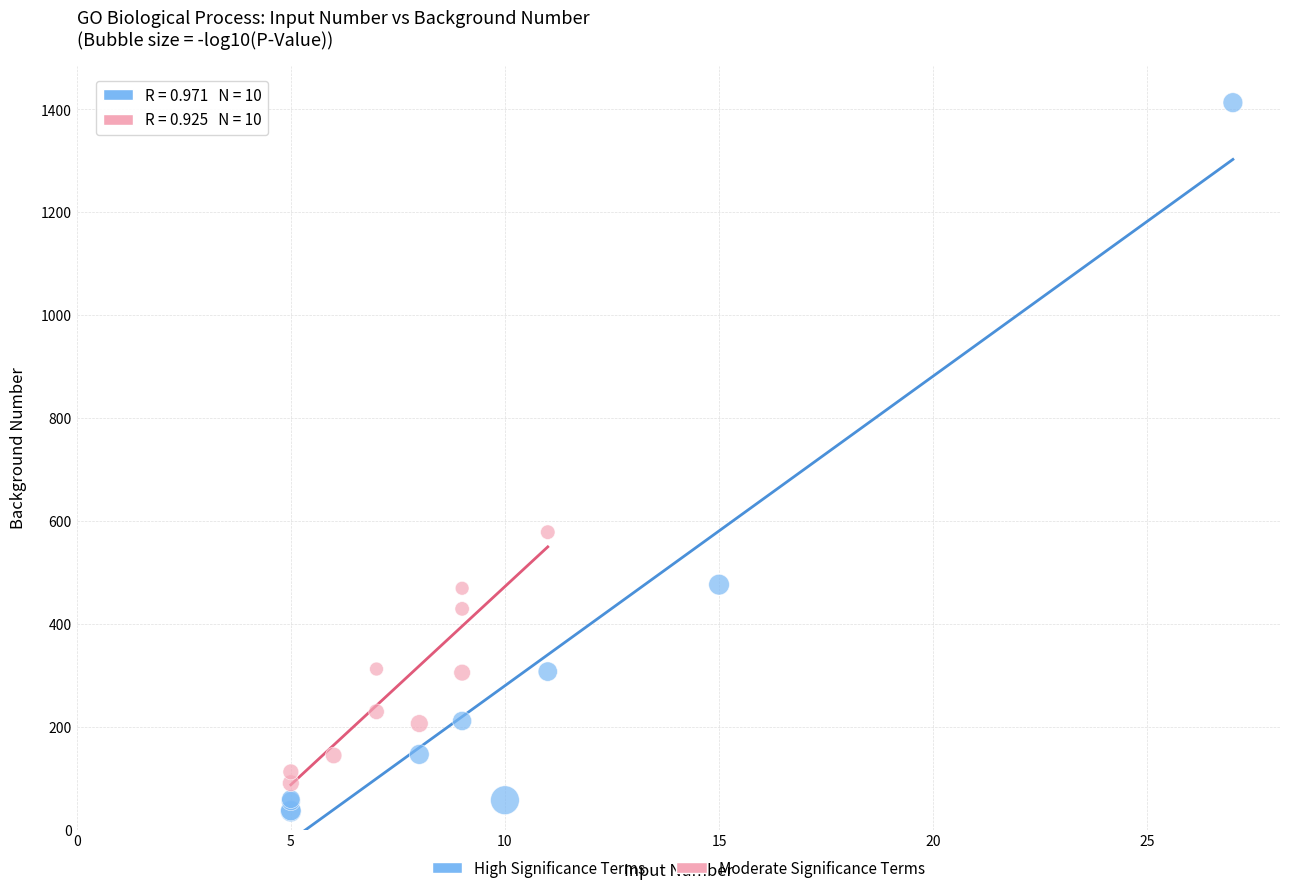

Which series reaches the minimum Y coordinate?

High Significance Terms